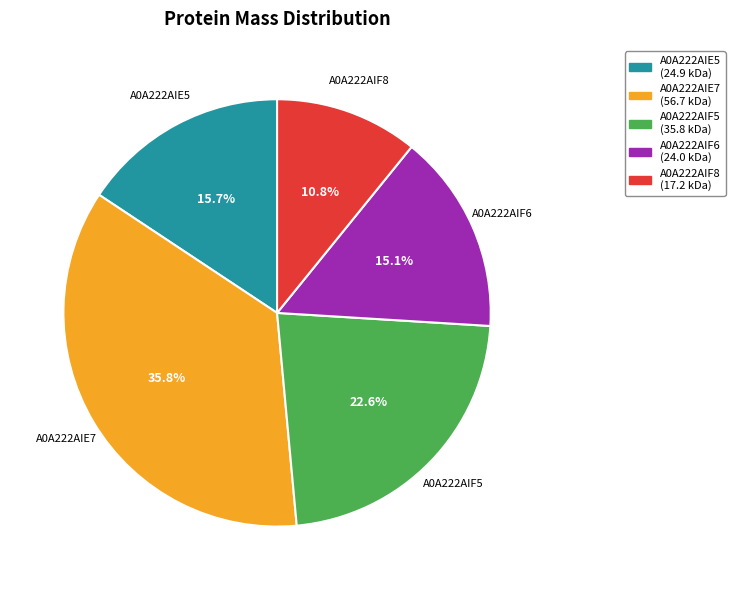

Does any single category account for the majority?

No